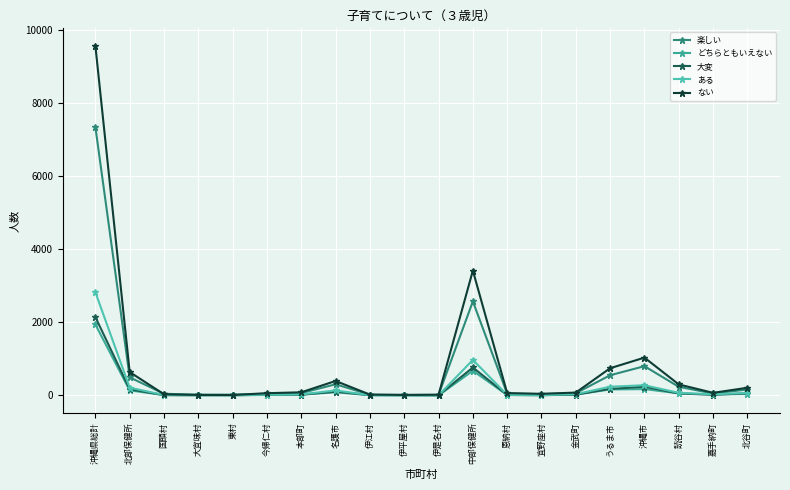

What is the sum of the ある values at 大宜味村 and 伊是名村?

7